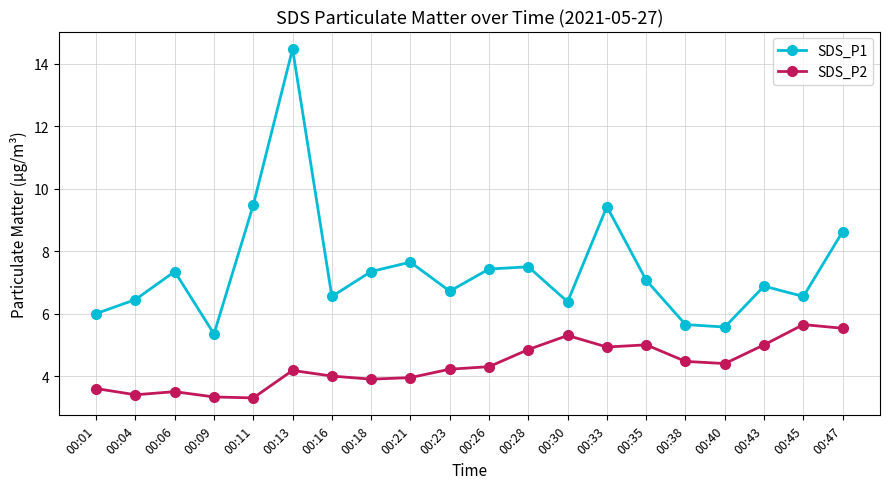

True or false: SDS_P2 and SDS_P1 intersect in this chart.

False